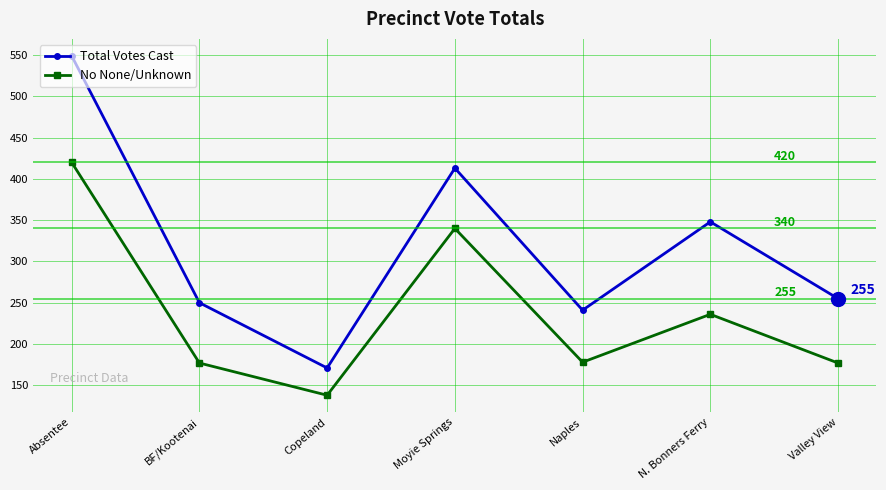

At which label does Total Votes Cast reach its peak?

Absentee